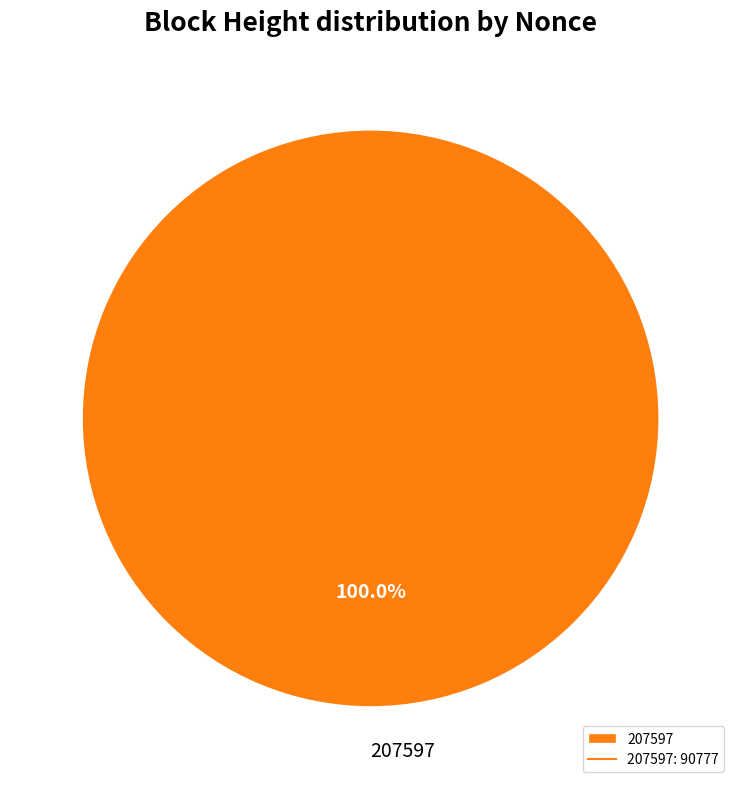

Rank the categories by value from lowest to highest.

207597